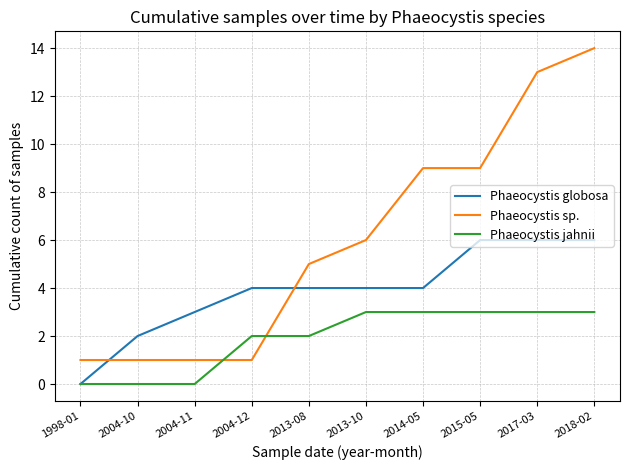

What position from the right is 2018-02?

1